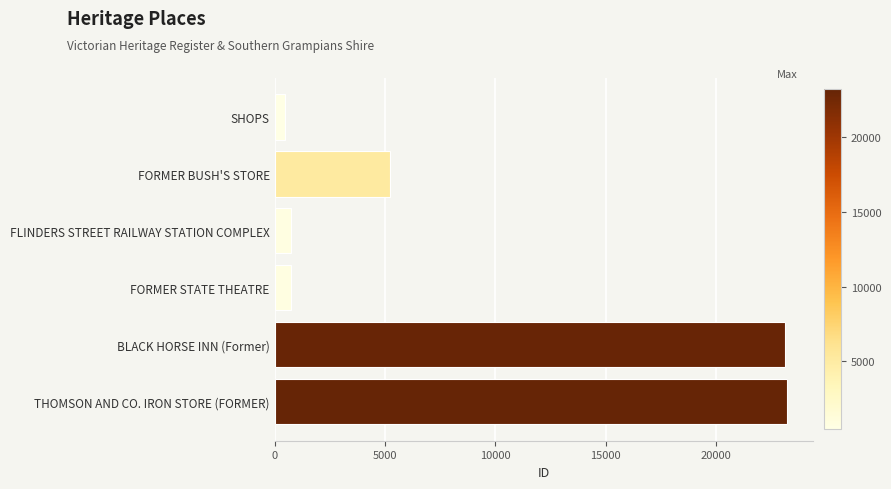

Where is the data nearest to the value 11832?

FORMER BUSH'S STORE